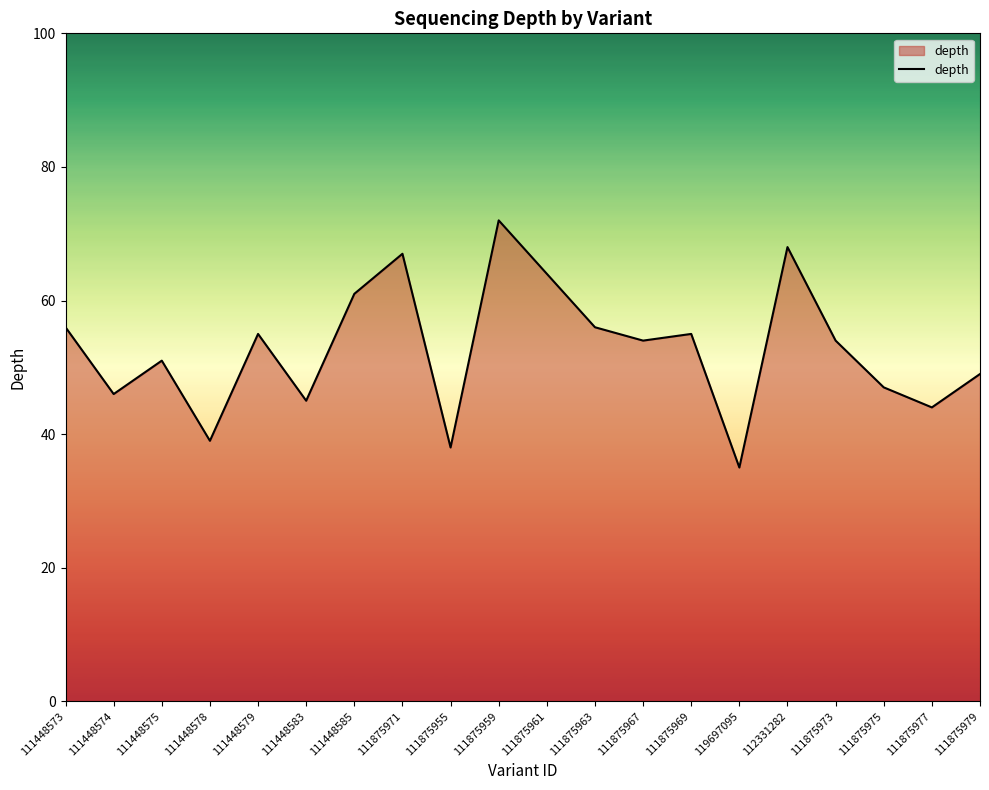

Does the chart have visible grid lines?

No